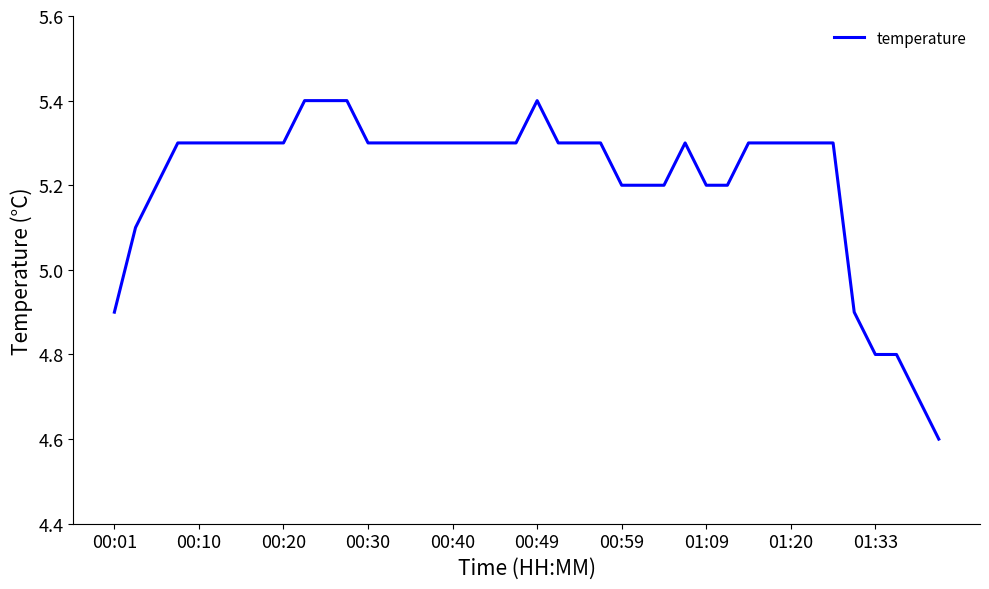

What is the greatest value displayed?

5.4